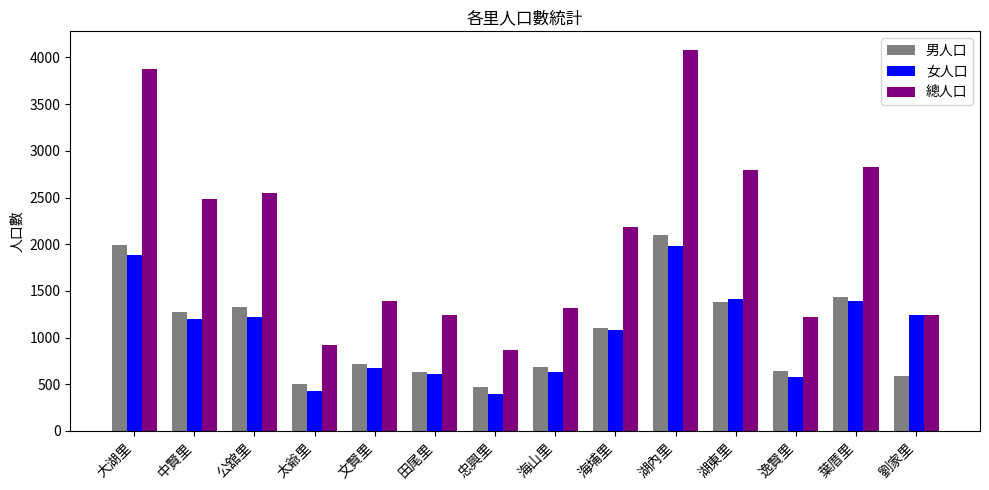

Which series has the widest spread of values?

總人口